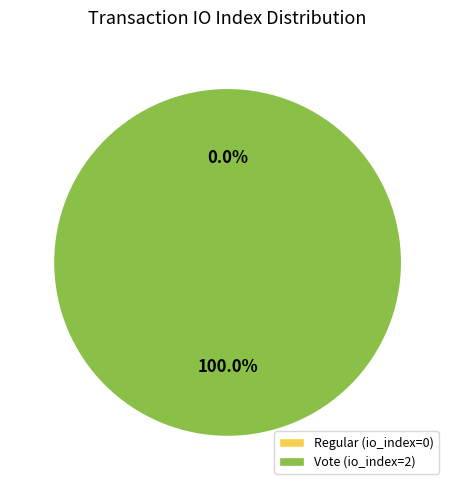

Rank the categories by value from lowest to highest.

Regular, Vote